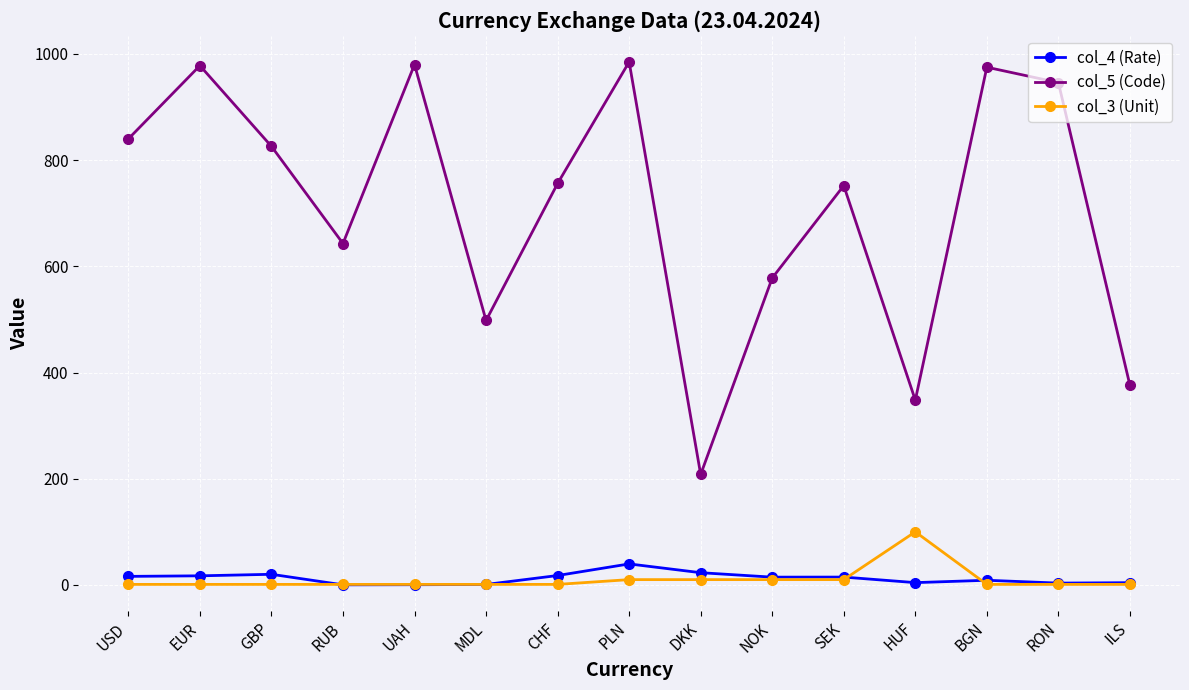

What is the total value across all series at CHF?

774.7